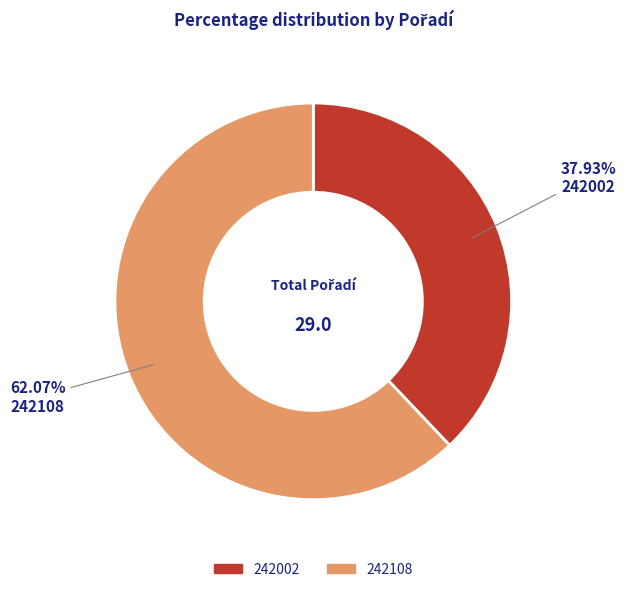

To the nearest percent, what is the combined percentage of 242108 and 242002?

100%